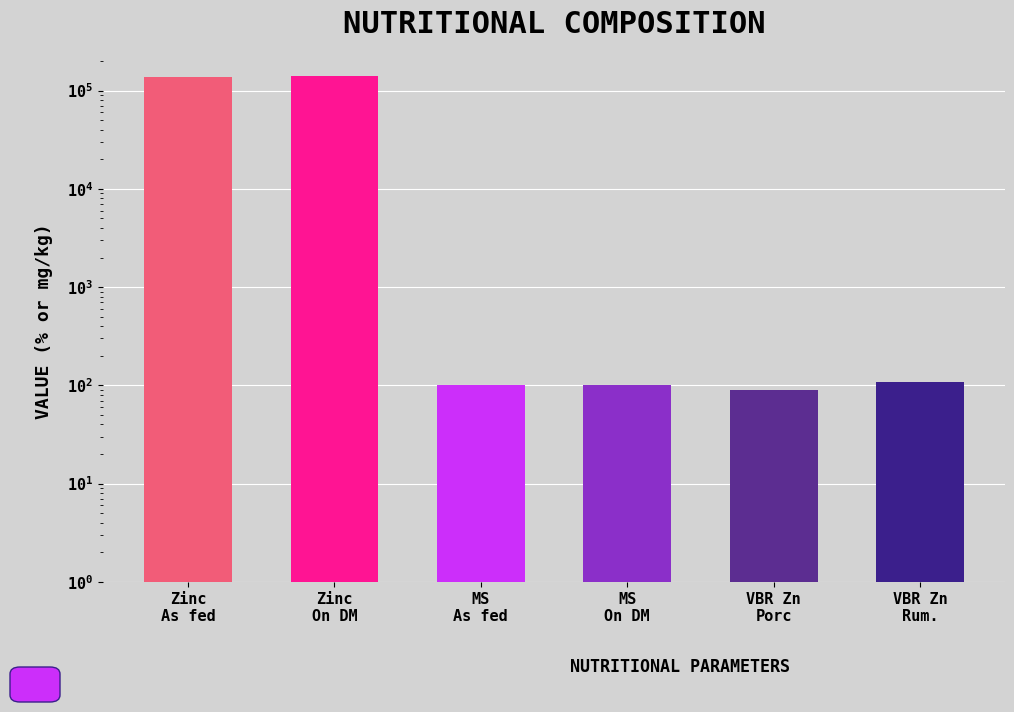

What is the difference between the second highest and second lowest values?

138900.1